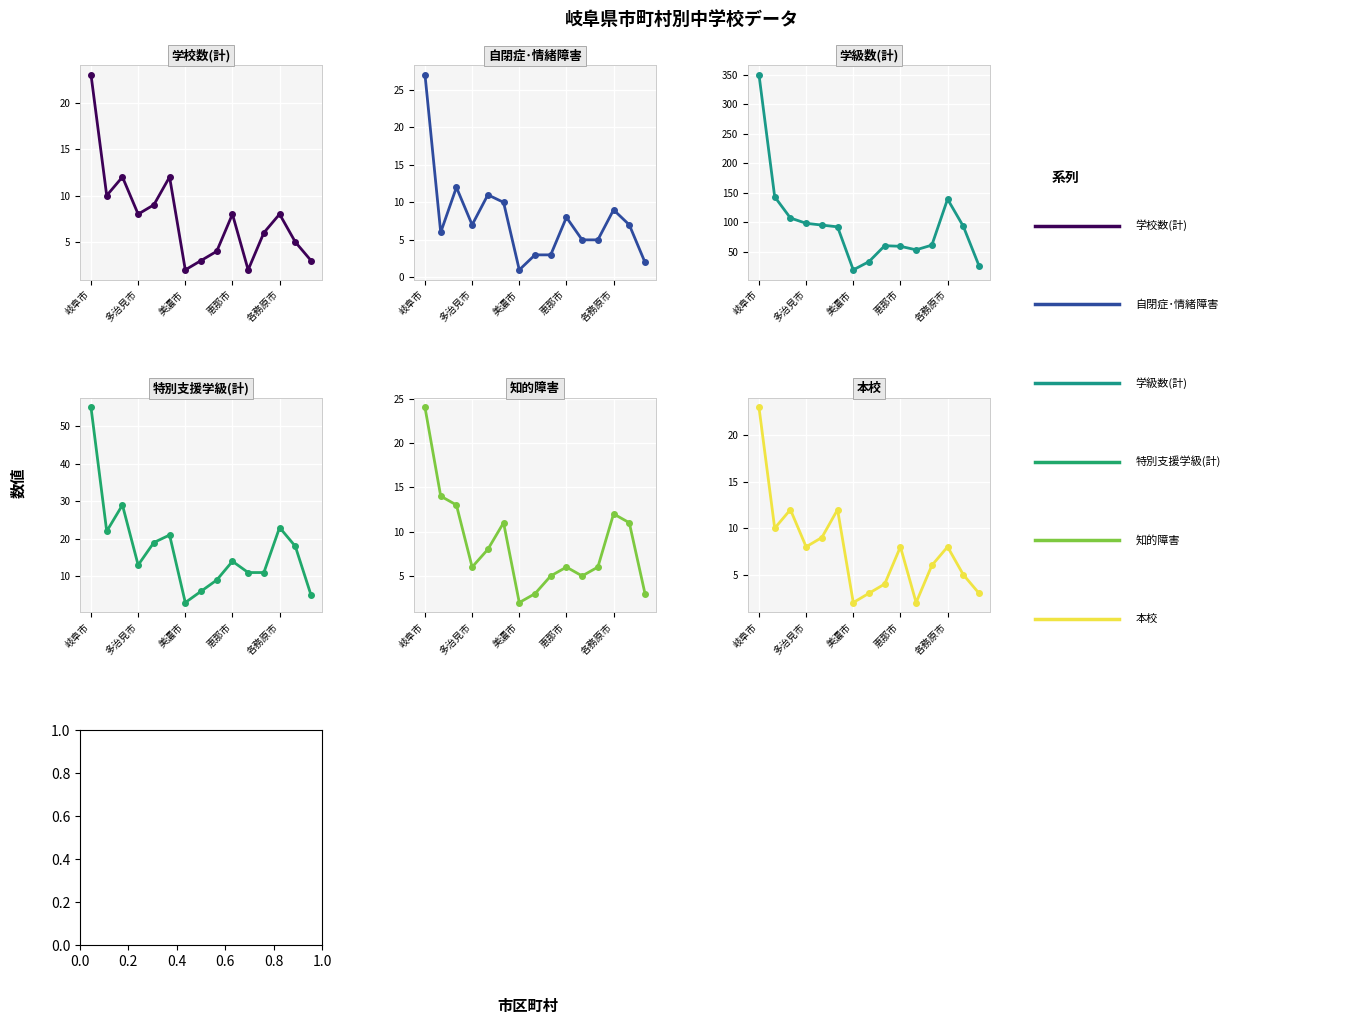

Rank the series at 多治見市 from lowest to highest value.

知的障害, 自閉症･情緒障害, 学校数(計), 本校, 特別支援学級(計), 学級数(計)